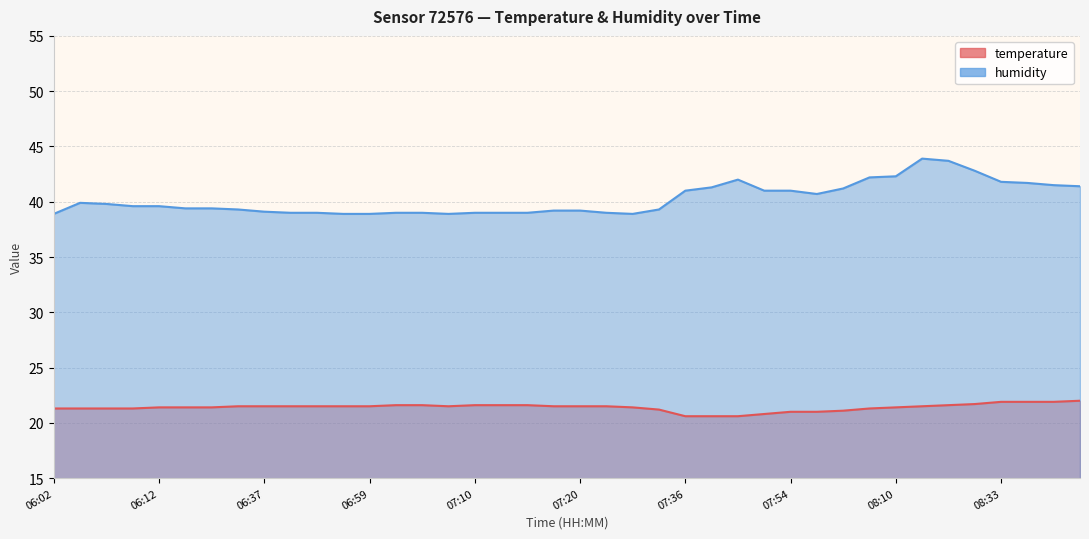

True or false: temperature and humidity cross at least once.

False